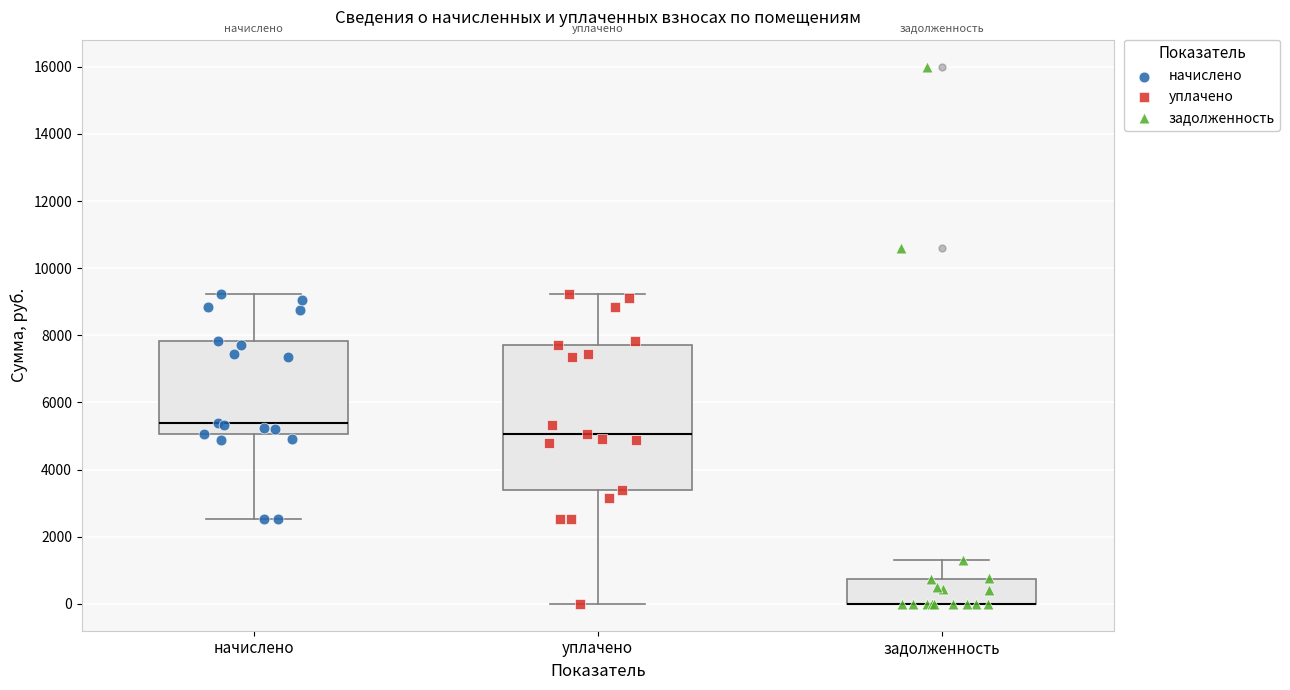

Which box is the tallest, from its lower edge to its upper edge?

уплачено